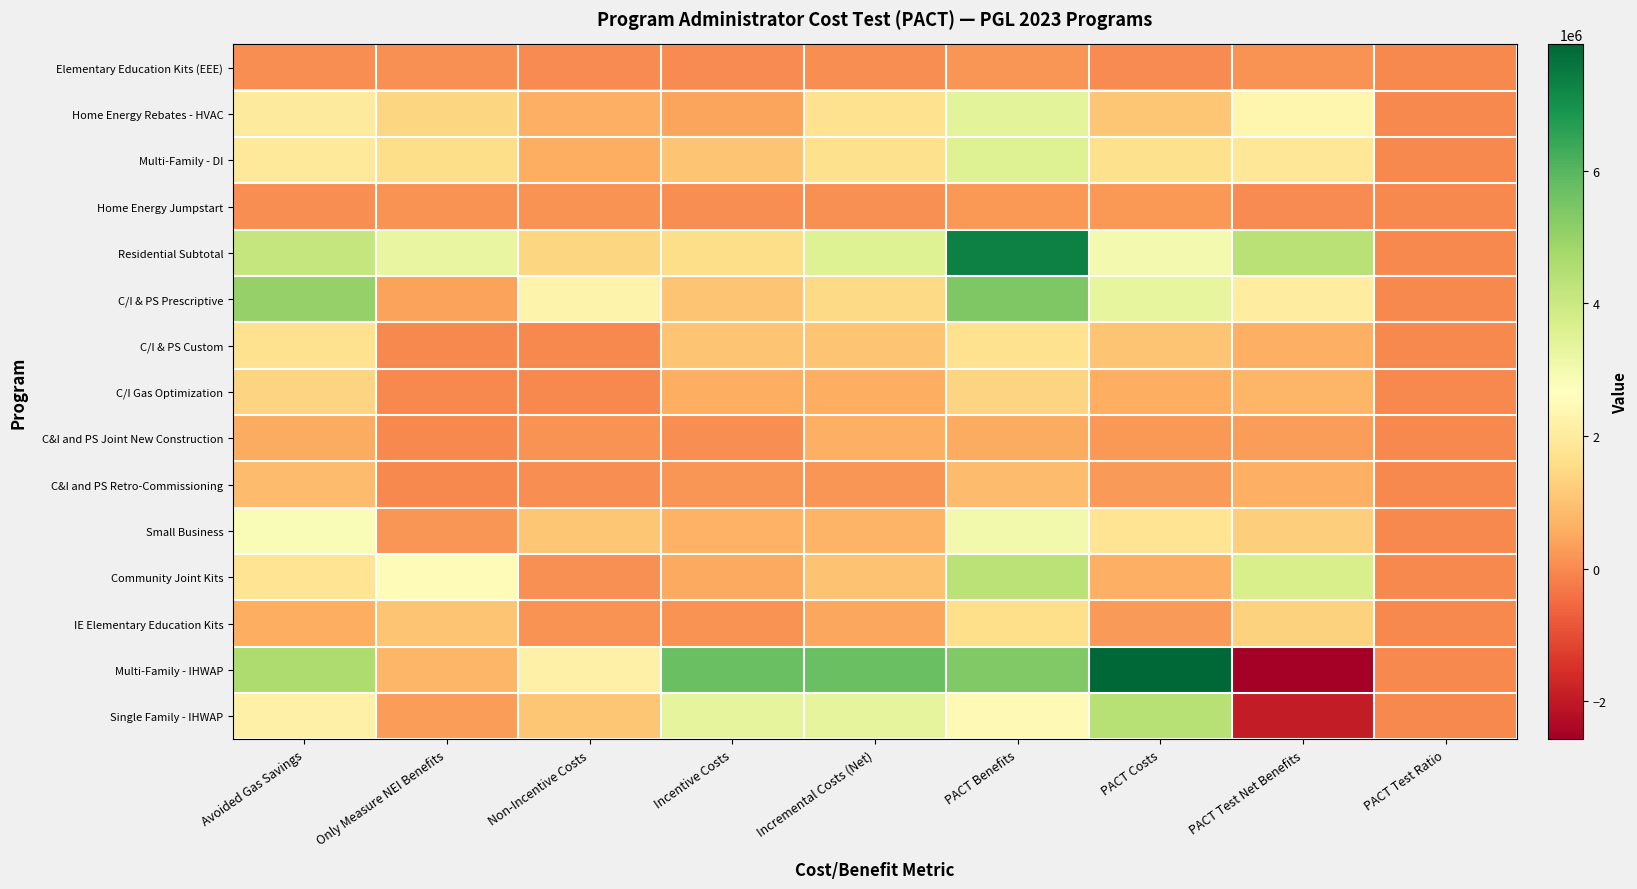

What is the total value across all series at PACT Test Net Benefits?

14945978.3